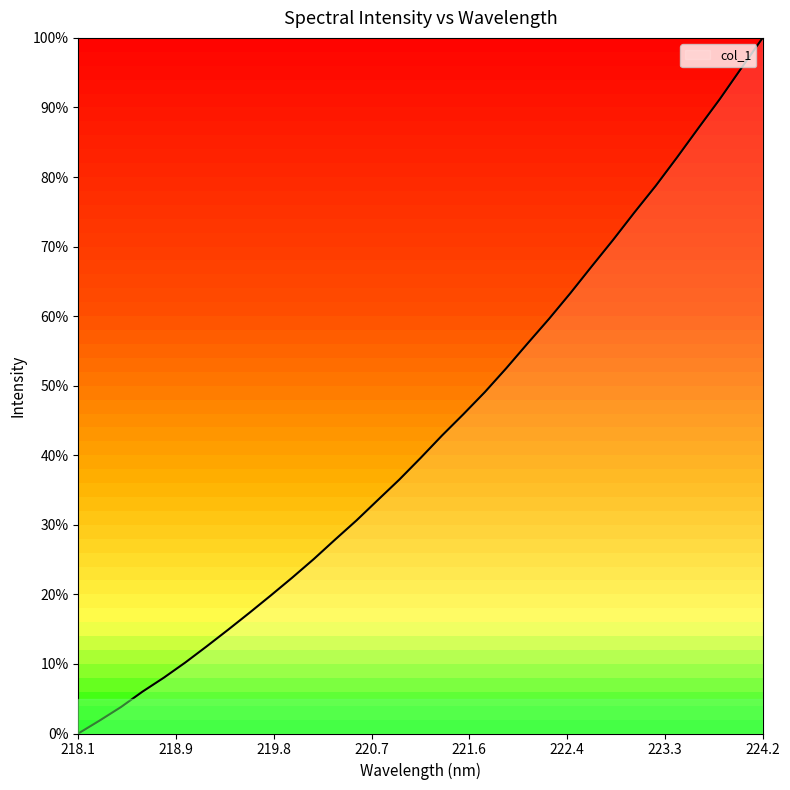

What is the label of the 23rd point from the left?

222.263